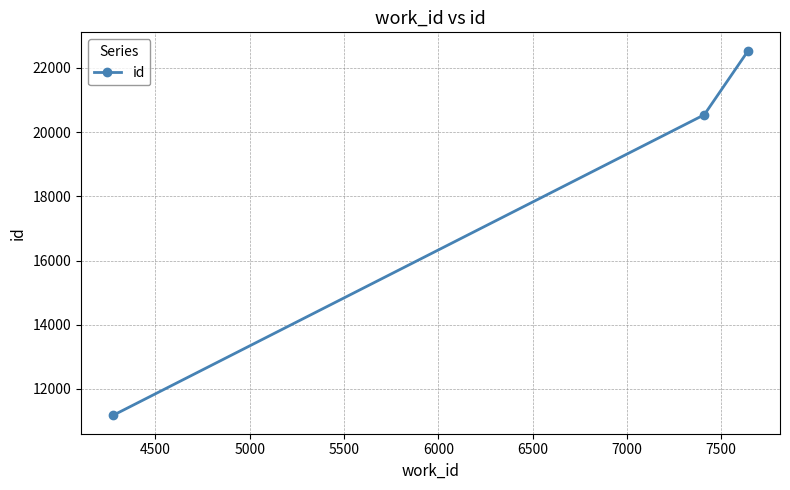

What is the difference between the maximum and second lowest values?

2000